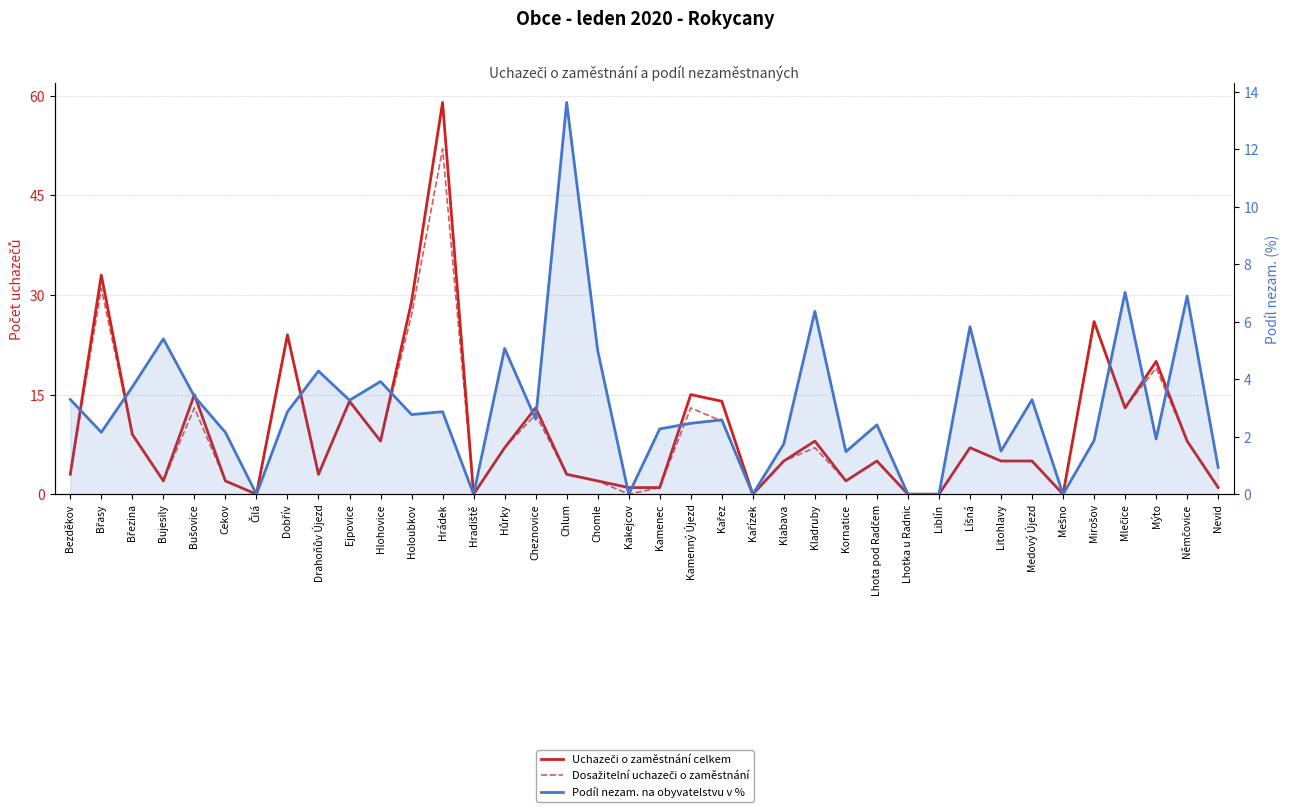

Reading left to right, extract all data points from this chart.

Uchazeči o zaměstnání celkem: Bezděkov=3.0	Břasy=33.0	Březina=9.0	Bujesily=2.0	Bušovice=15.0	Cekov=2.0	Čilá=0.0	Dobřív=24.0	Drahoňův Újezd=3.0	Ejpovice=14.0	Hlohovice=8.0	Holoubkov=29.0	Hrádek=59.0	Hradiště=0.0	Hůrky=7.0	Cheznovice=13.0	Chlum=3.0	Chomle=2.0	Kakejcov=1.0	Kamenec=1.0	Kamenný Újezd=15.0	Kařez=14.0	Kařízek=0.0	Klabava=5.0	Kladruby=8.0	Kornatice=2.0	Lhota pod Radčem=5.0	Lhotka u Radnic=0.0	Liblín=0.0	Líšná=7.0	Litohlavy=5.0	Medový Újezd=5.0	Mešno=0.0	Mirošov=26.0	Mlečice=13.0	Mýto=20.0	Němčovice=8.0	Nevid=1.0
Dosažitelní uchazeči o zaměstnání: Bezděkov=3.0	Břasy=31.0	Březina=9.0	Bujesily=2.0	Bušovice=13.0	Cekov=2.0	Čilá=0.0	Dobřív=24.0	Drahoňův Újezd=3.0	Ejpovice=14.0	Hlohovice=8.0	Holoubkov=27.0	Hrádek=52.0	Hradiště=0.0	Hůrky=7.0	Cheznovice=12.0	Chlum=3.0	Chomle=2.0	Kakejcov=0.0	Kamenec=1.0	Kamenný Újezd=13.0	Kařez=11.0	Kařízek=0.0	Klabava=5.0	Kladruby=7.0	Kornatice=2.0	Lhota pod Radčem=5.0	Lhotka u Radnic=0.0	Liblín=0.0	Líšná=7.0	Litohlavy=5.0	Medový Újezd=5.0	Mešno=0.0	Mirošov=26.0	Mlečice=13.0	Mýto=19.0	Němčovice=8.0	Nevid=1.0
Podíl nezam. na obyvatelstvu v %: Bezděkov=3.3	Břasy=2.2	Březina=3.7	Bujesily=5.4	Bušovice=3.4	Cekov=2.2	Čilá=0.0	Dobřív=2.9	Drahoňův Újezd=4.3	Ejpovice=3.3	Hlohovice=3.9	Holoubkov=2.8	Hrádek=2.9	Hradiště=0.0	Hůrky=5.1	Cheznovice=2.6	Chlum=13.6	Chomle=5.0	Kakejcov=0.0	Kamenec=2.3	Kamenný Újezd=2.5	Kařez=2.6	Kařízek=0.0	Klabava=1.8	Kladruby=6.4	Kornatice=1.5	Lhota pod Radčem=2.4	Lhotka u Radnic=0.0	Liblín=0.0	Líšná=5.8	Litohlavy=1.5	Medový Újezd=3.3	Mešno=0.0	Mirošov=1.9	Mlečice=7.0	Mýto=1.9	Němčovice=6.9	Nevid=0.9